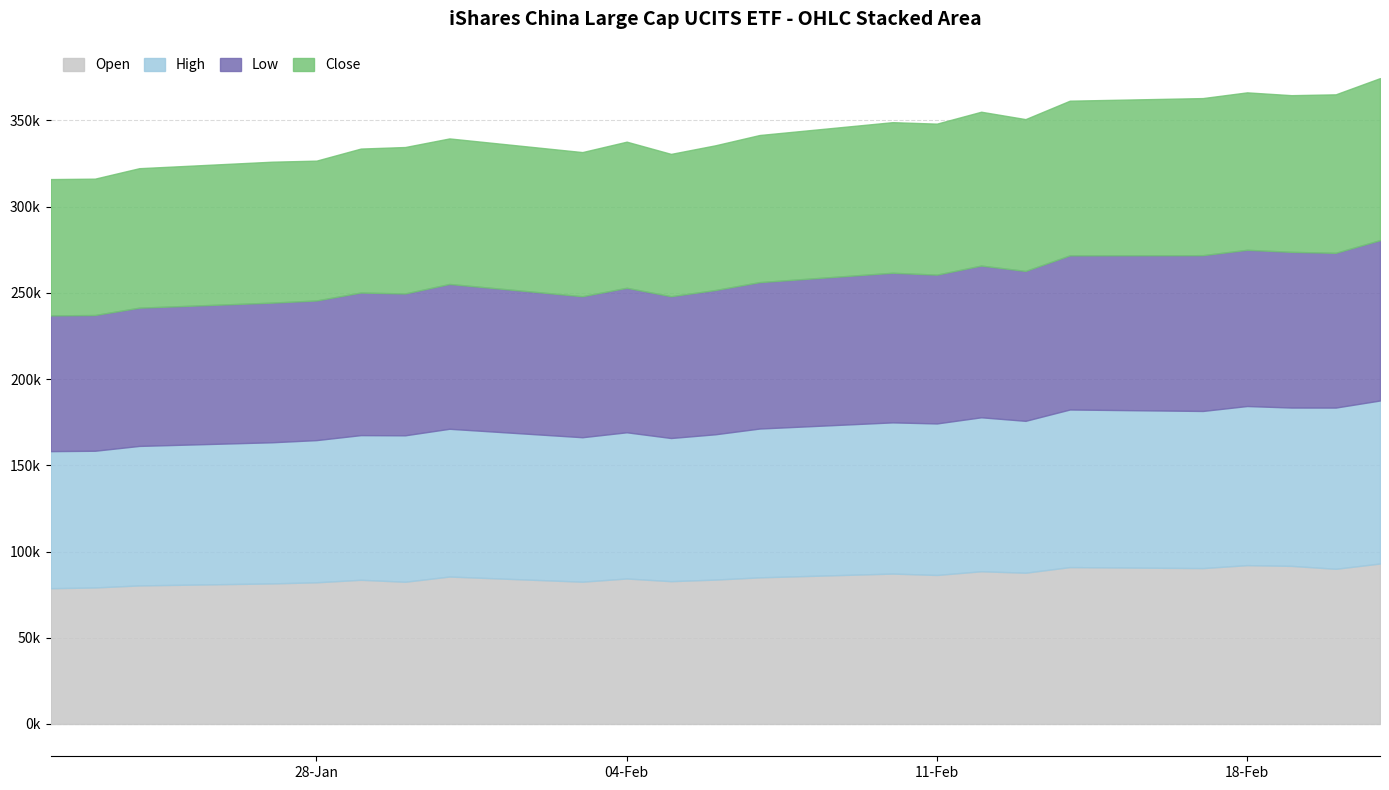

Between 24.01.2025 and 31.01.2025, which is larger?

31.01.2025